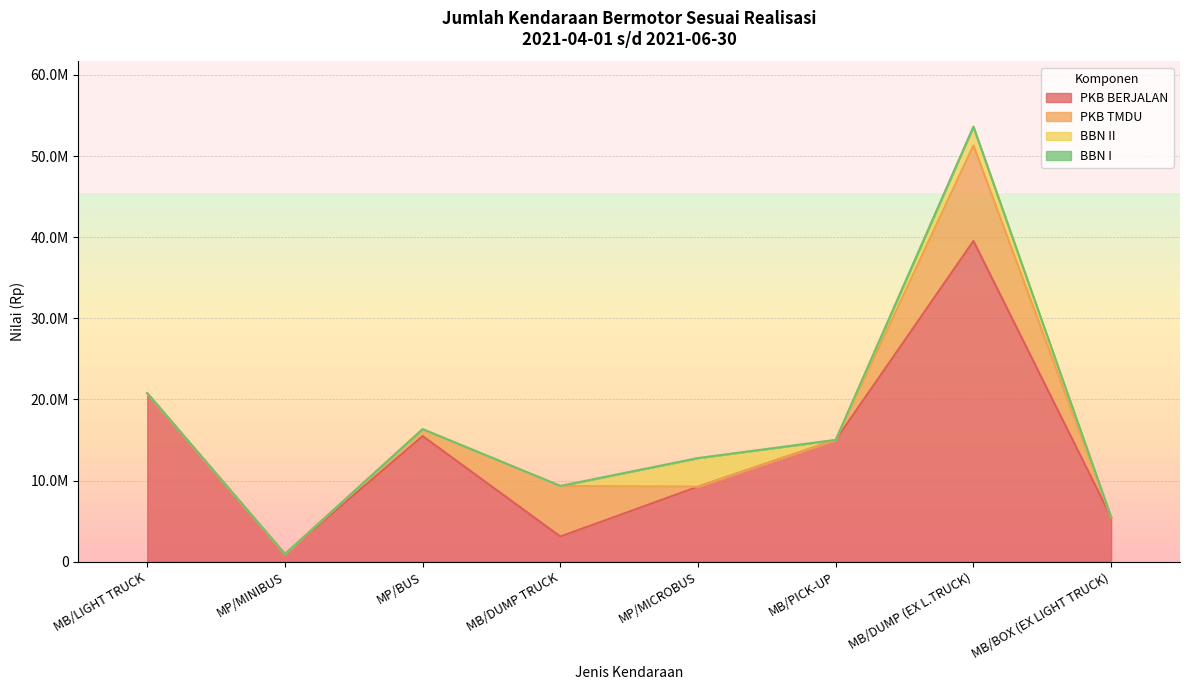

What is the sum of the PKB TMDU values at MB/PICK-UP and MB/DUMP TRUCK?

6227000